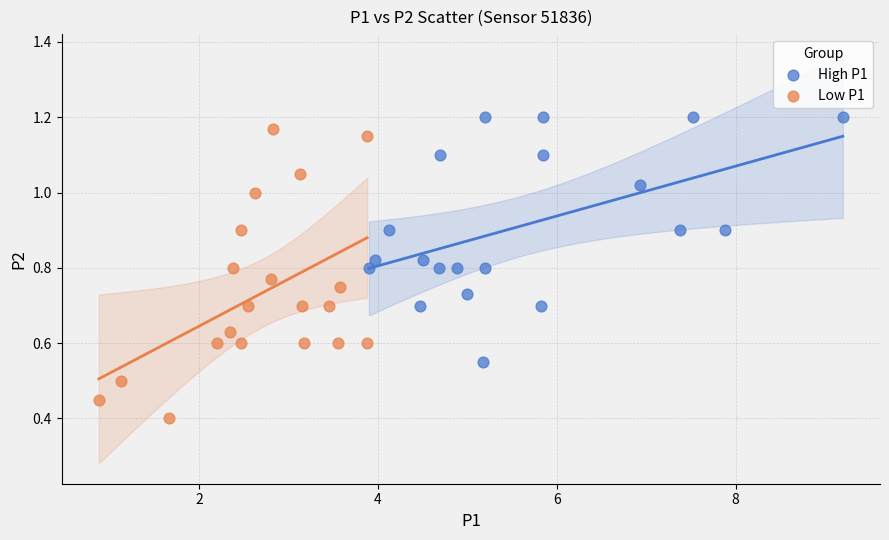

Which series has the widest spread of Y values?

Low P1